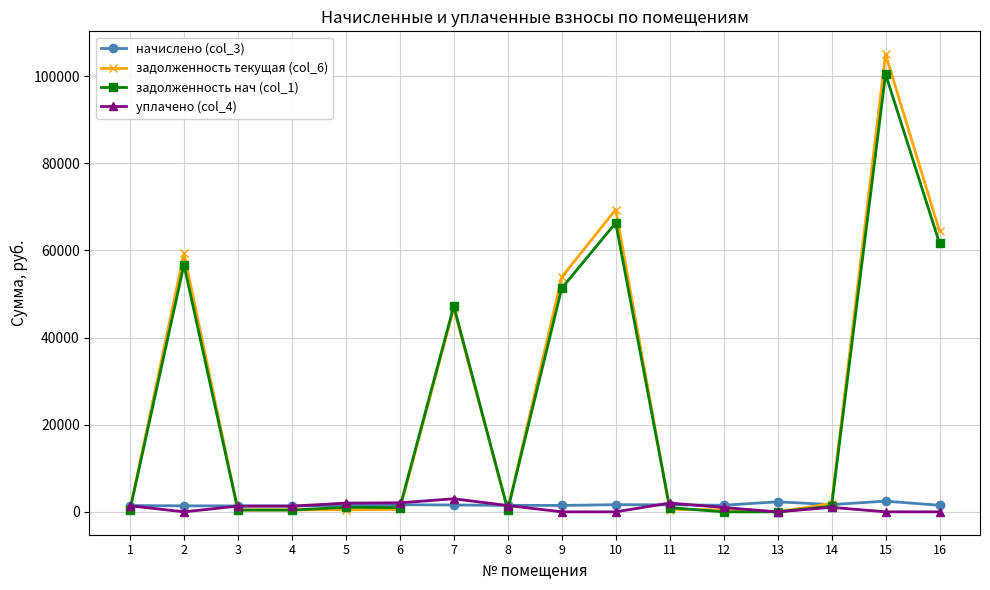

Which series has the widest spread of values?

задолженность текущая (col_6)